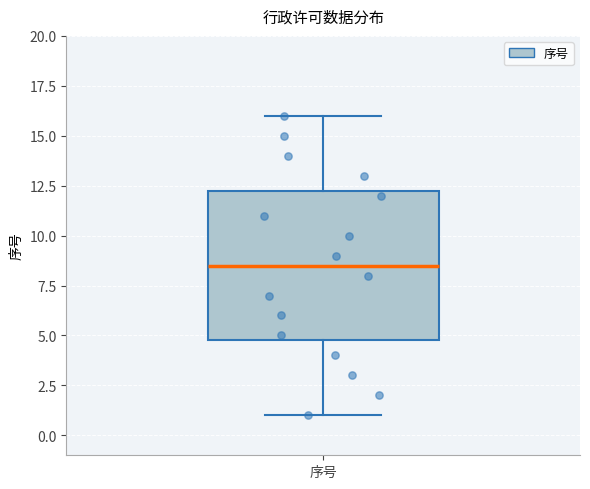

Read this box plot against the y-axis: the position of the median line, the range covered by the box, and the ends of both whiskers. The values are not printed on the chart, so give them approximately, as read against the axis.

median 8.5, box 5.0 to 12.5, whiskers 1.0 to 16.0